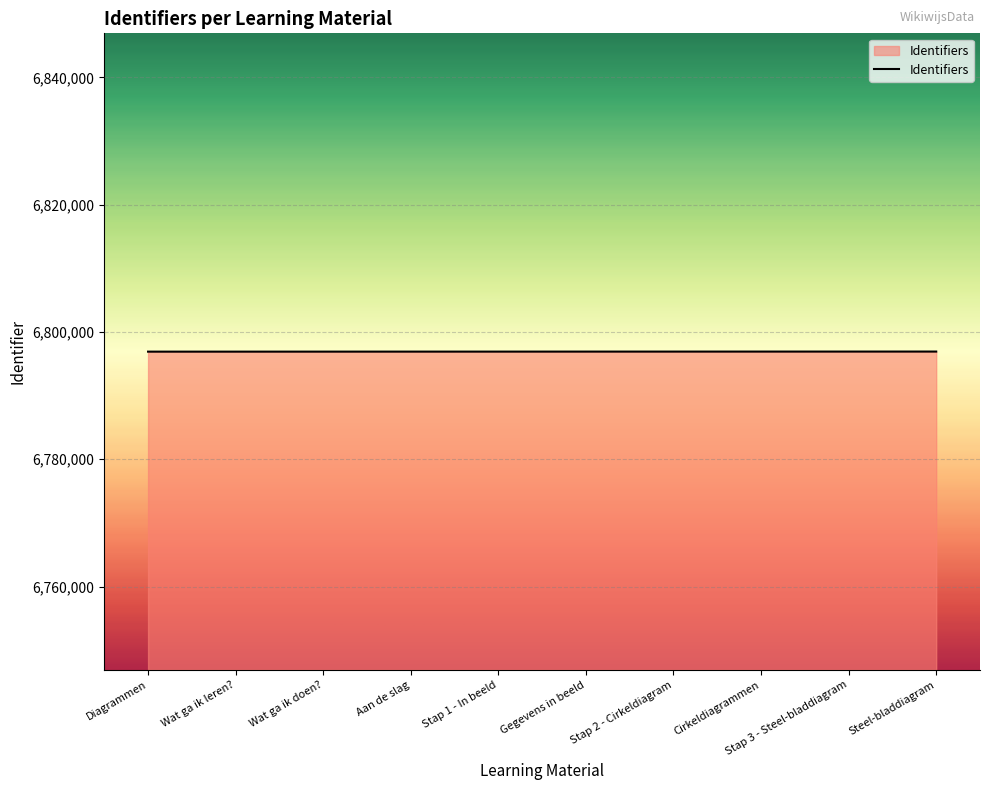

Count the number of categories in the chart.

10